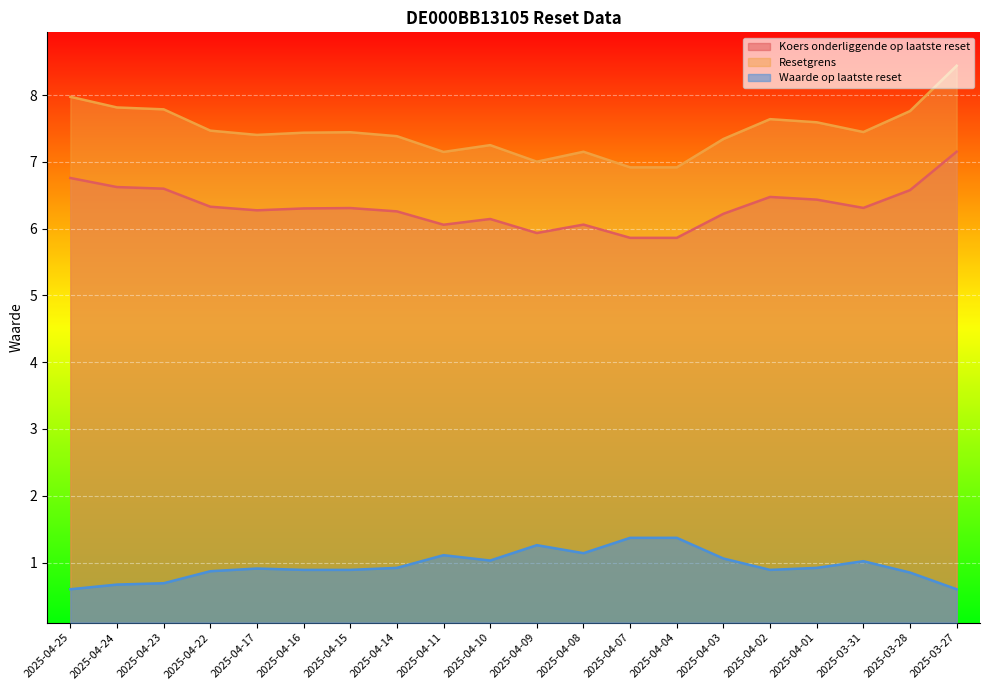

What is the approximate value of Koers onderliggende op laatste reset at 2025-04-15?

6.3